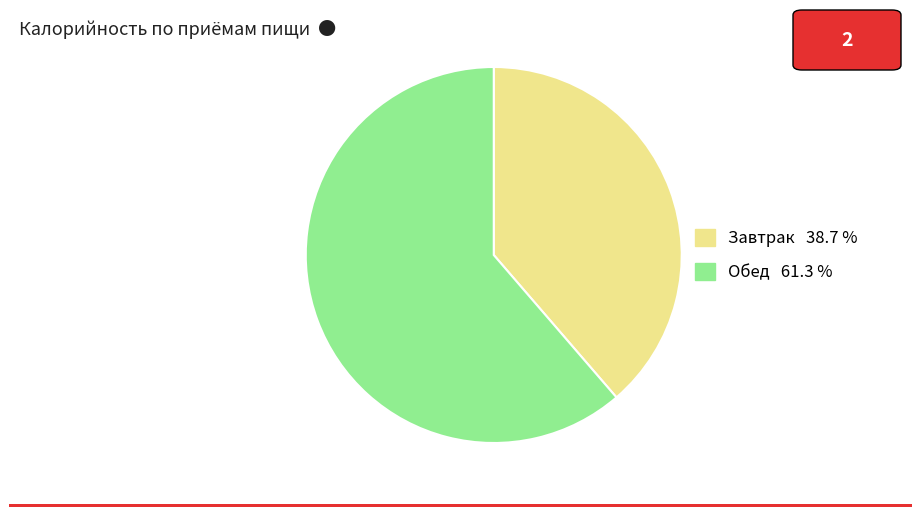

Combined, do Завтрак 38.7 % and Обед 61.3 % account for over 50%?

Yes